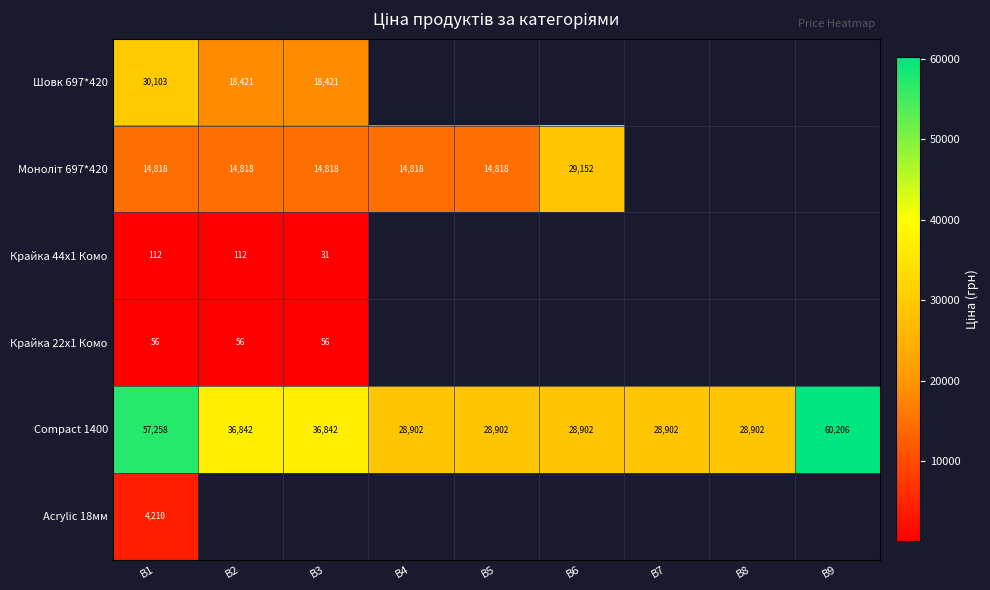

How many series are shown in this chart?

6